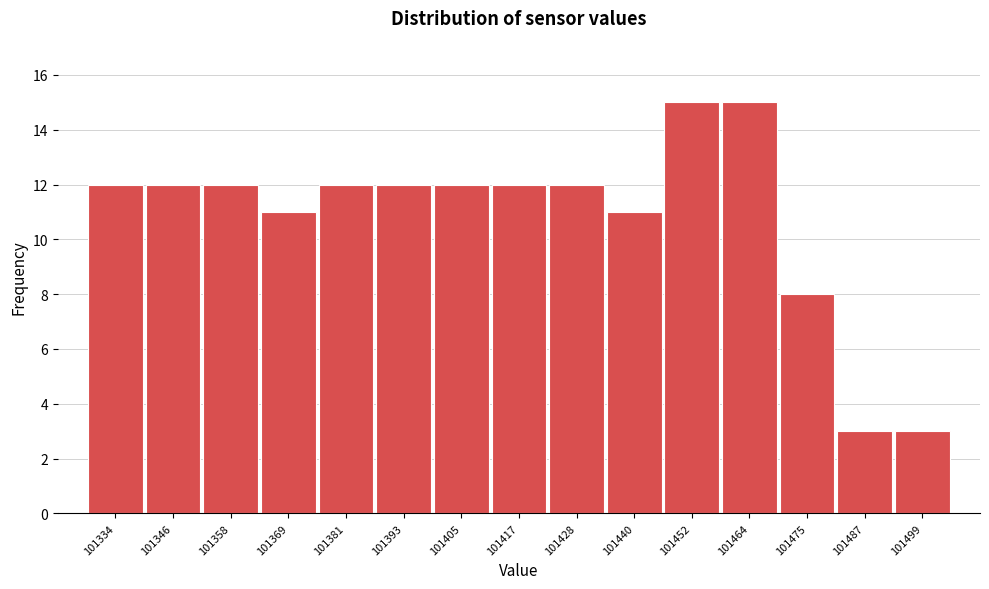

How tall is the bar that spans 101470 to 101482 on the x-axis? Neither the bar edges nor the heights are printed on the chart, so give them approximately, as read against the axes.

8